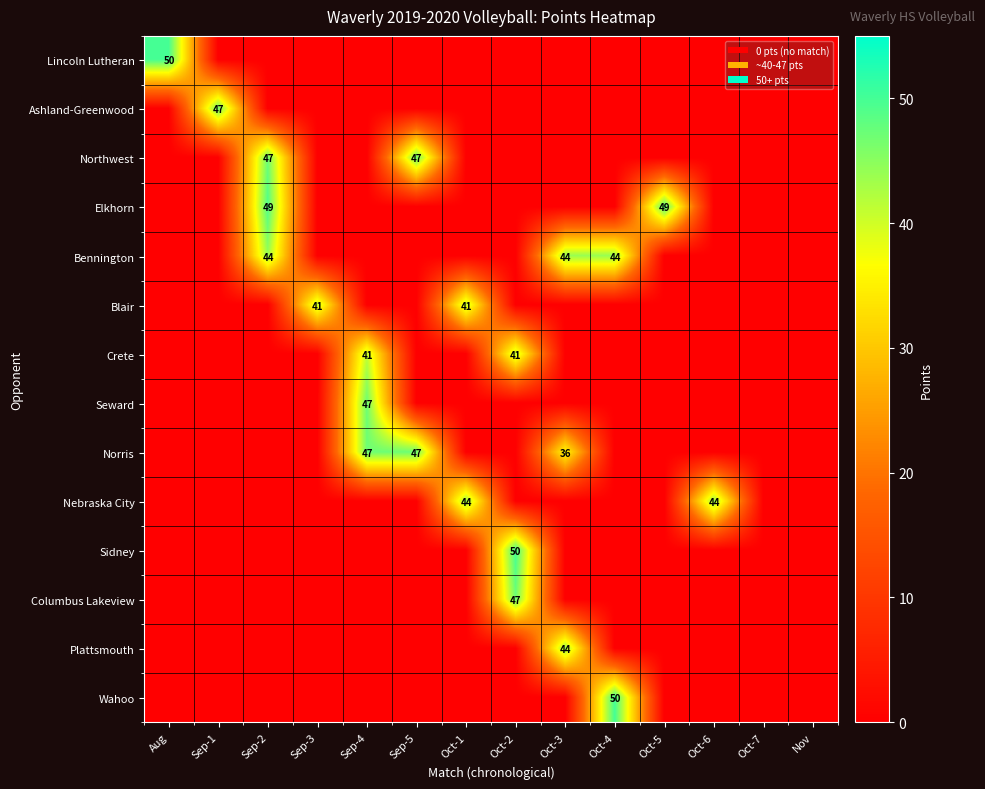

Rank the series at Oct-2 from highest to lowest value.

Sidney, Columbus Lakeview, Crete, Lincoln Lutheran, Ashland-Greenwood, Northwest, Elkhorn, Bennington, Blair, Seward, Norris, Nebraska City, Plattsmouth, Wahoo